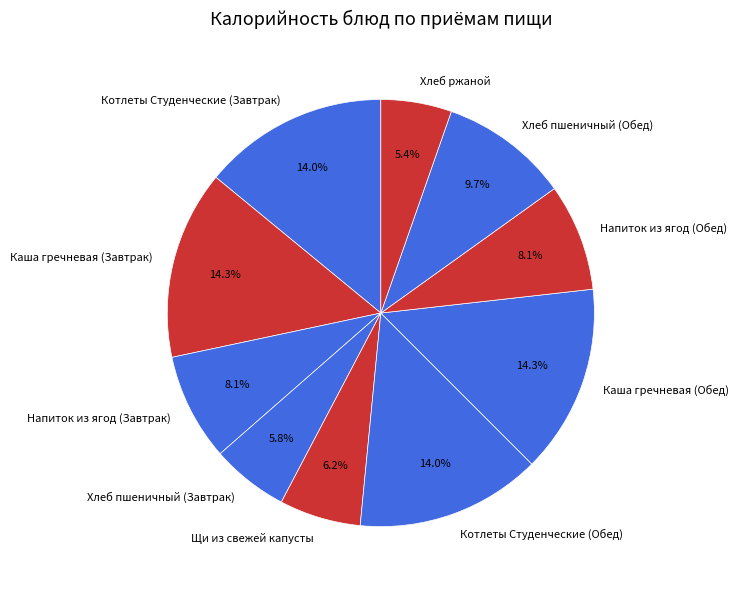

Does Хлеб пшеничный (Завтрак) account for over 50% of the chart?

No